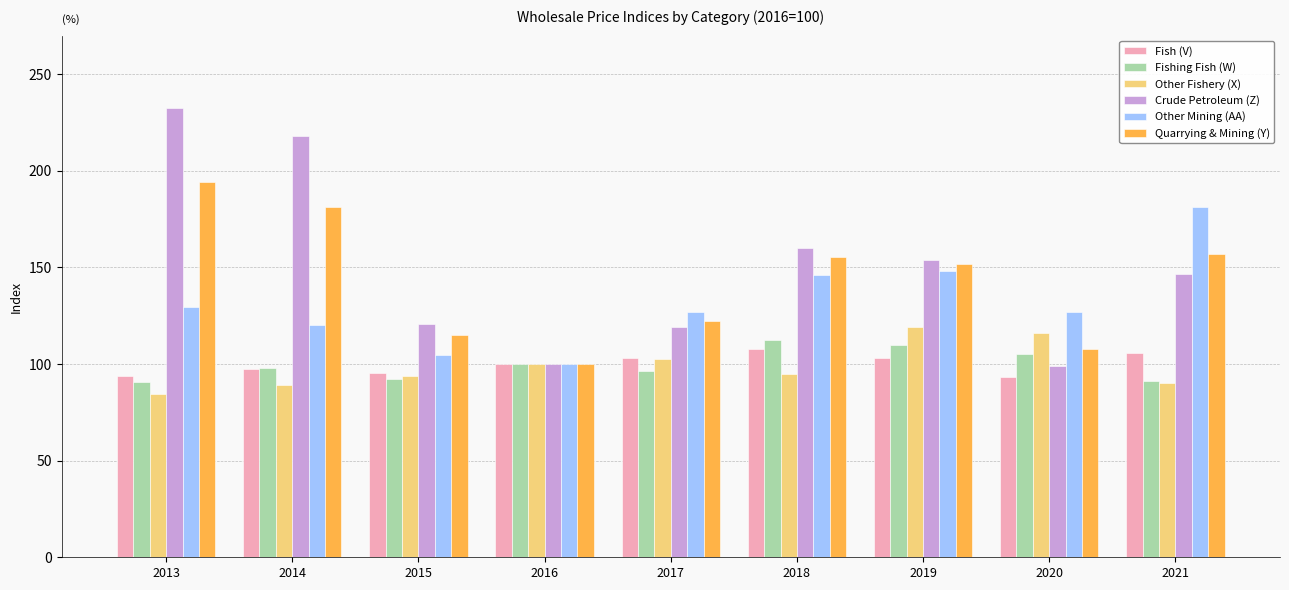

Are the bars horizontal?

No